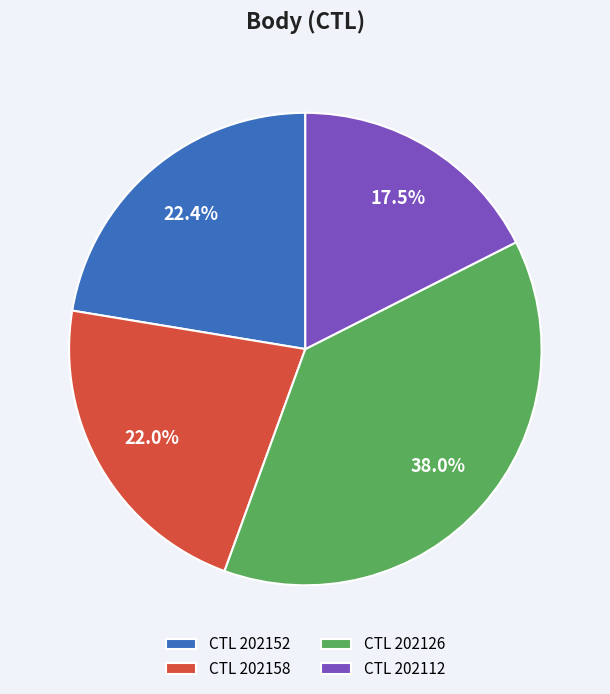

Does CTL 202112 account for over 50% of the chart?

No